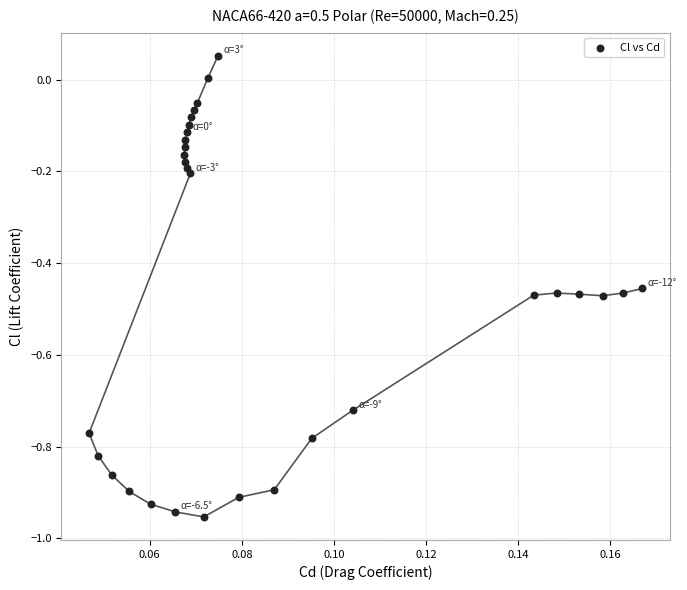

What is the range of Y values (max minus min)?

1.0